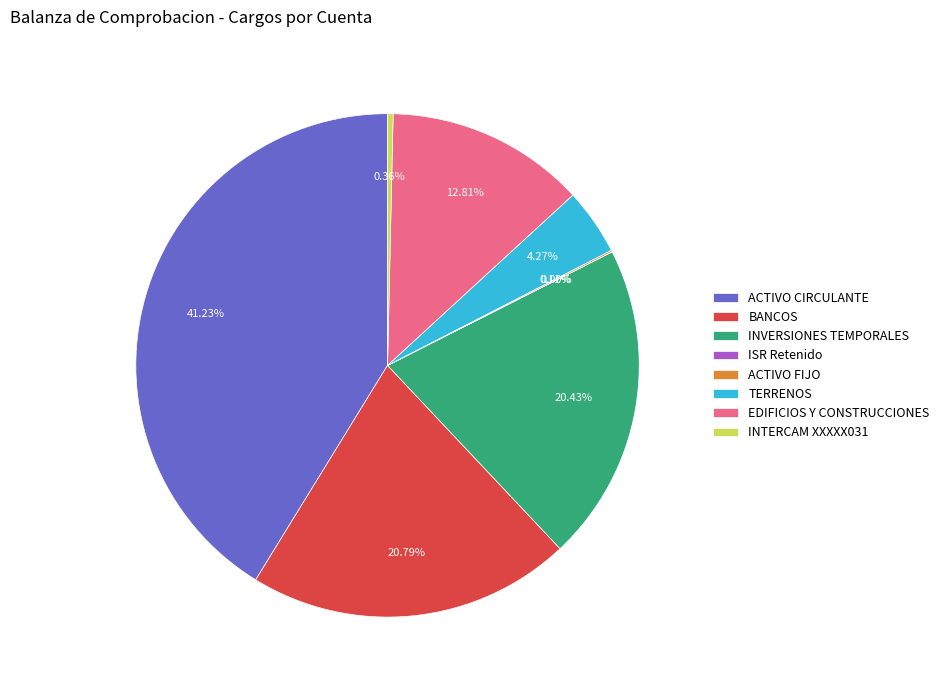

Which slice is the largest?

ACTIVO CIRCULANTE